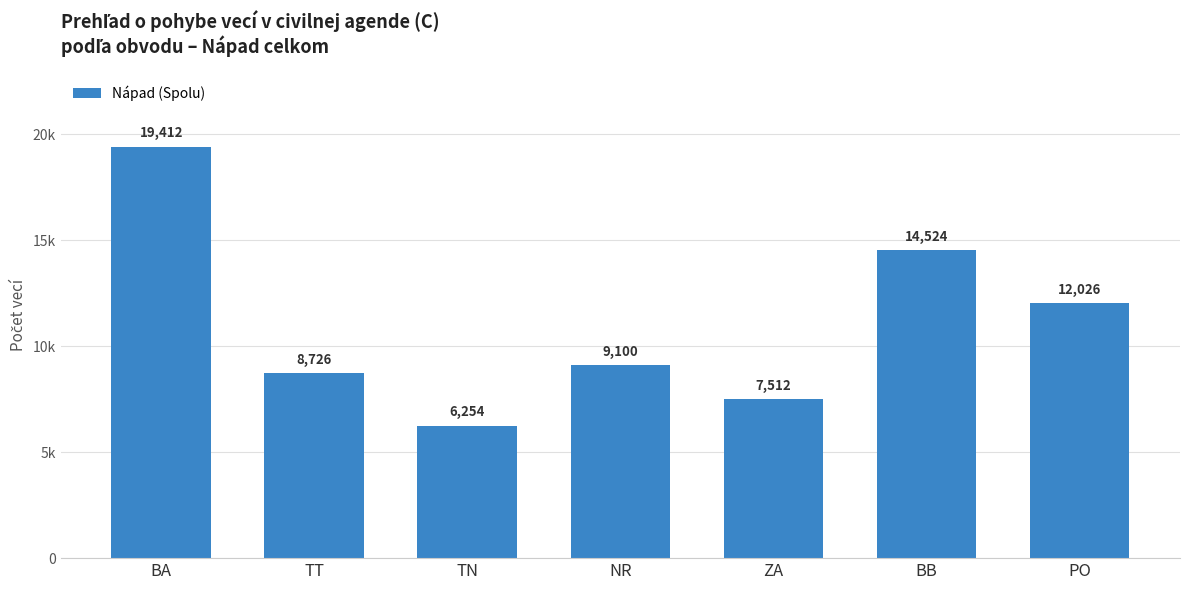

List the labels in order of value, largest first.

BA, BB, PO, NR, TT, ZA, TN